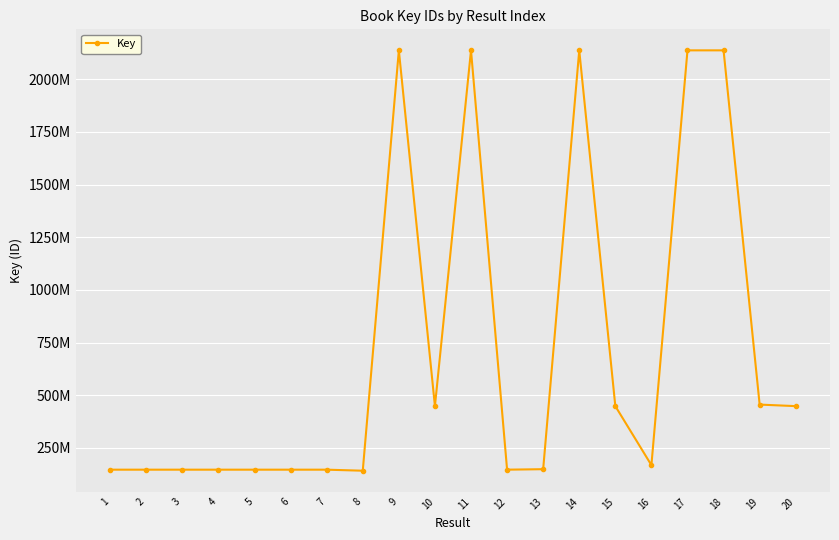

What is the change in value from 3 to 5?

-35